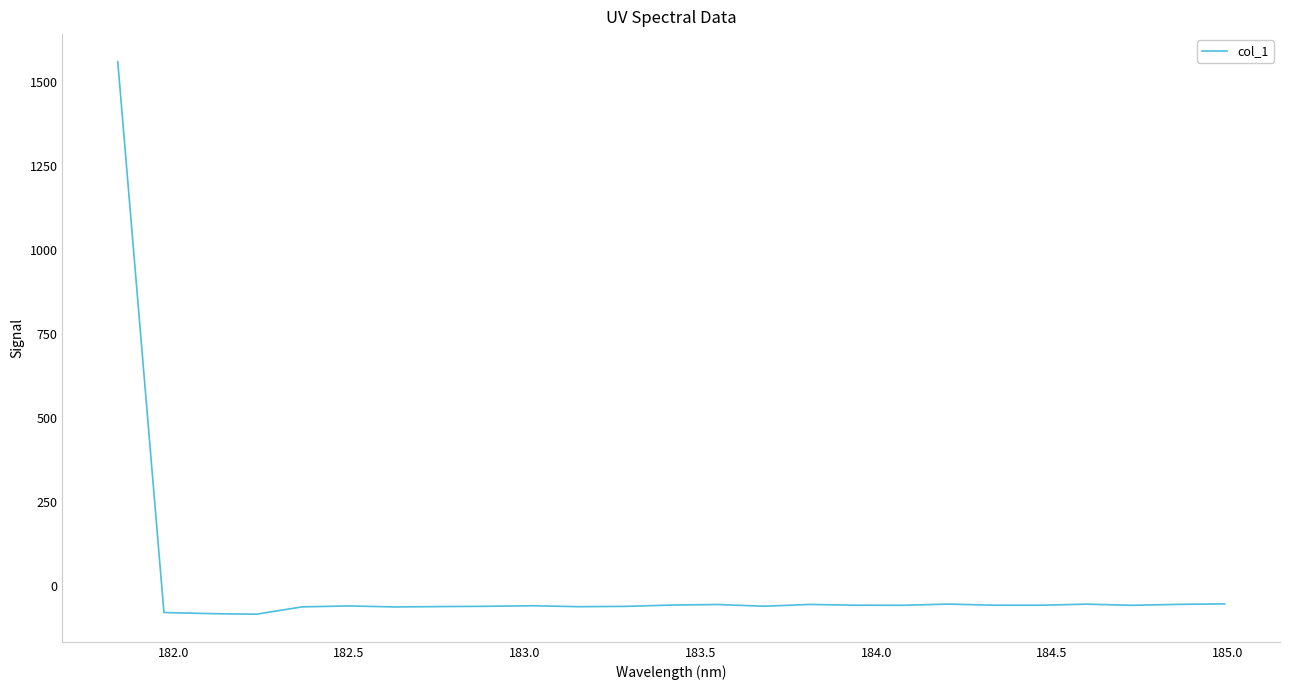

What is the greatest value displayed?

1560.0